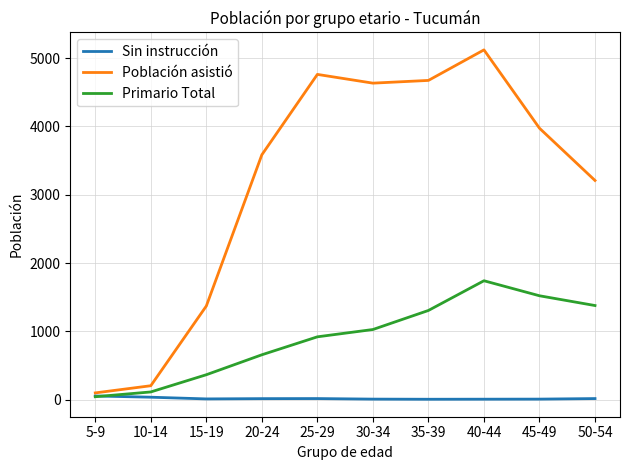

At which label does Primario Total reach its peak?

40-44